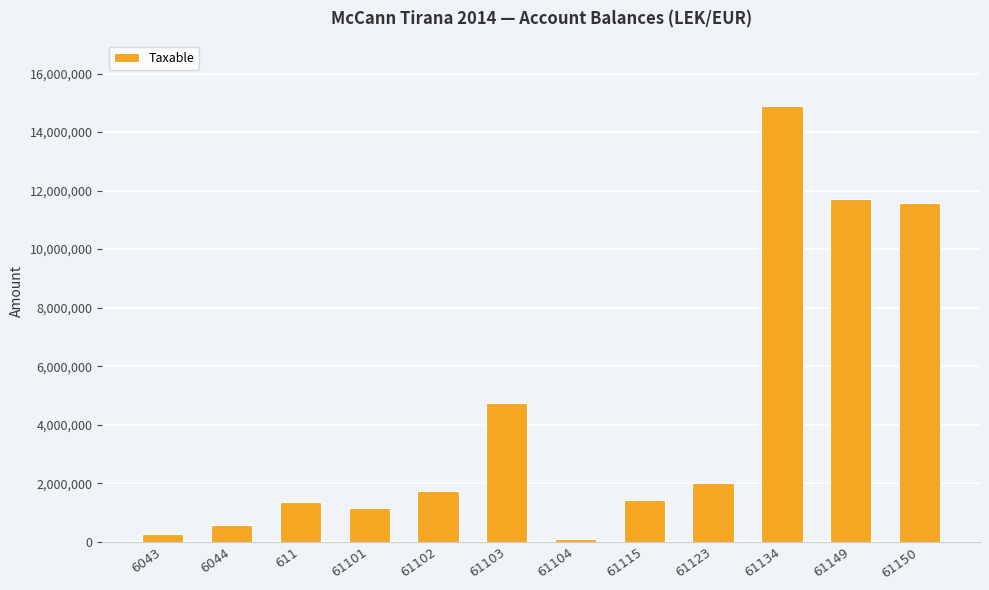

Between 61150 and 61123, which is larger?

61150